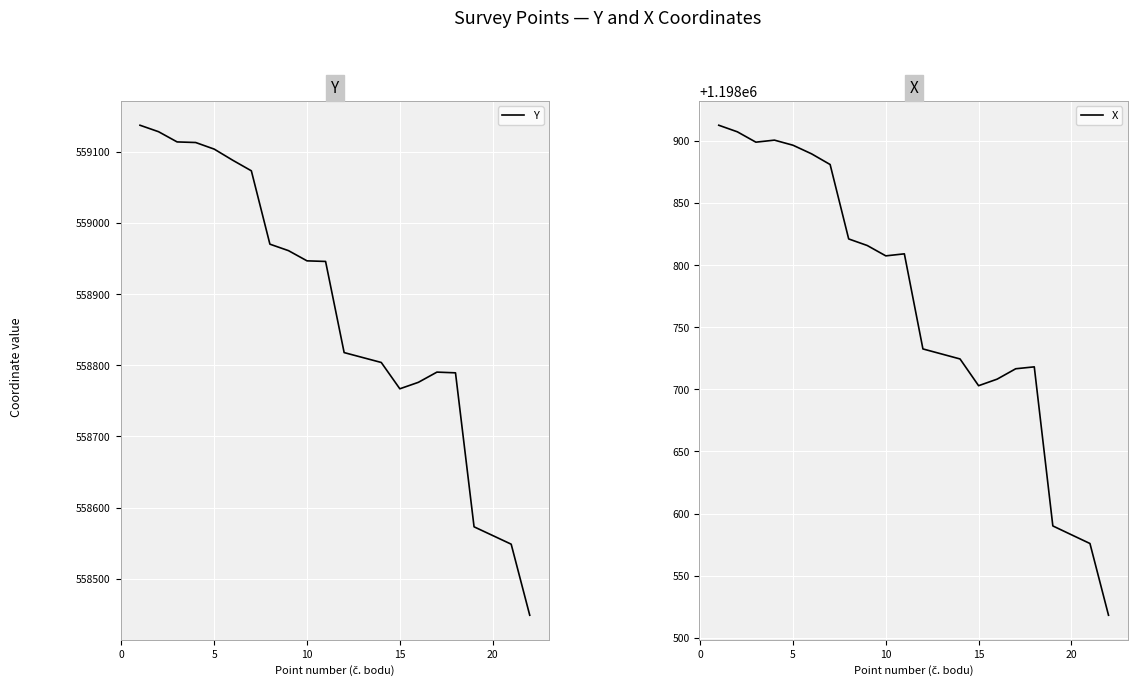

What is the lowest value of the Y series?

558448.6